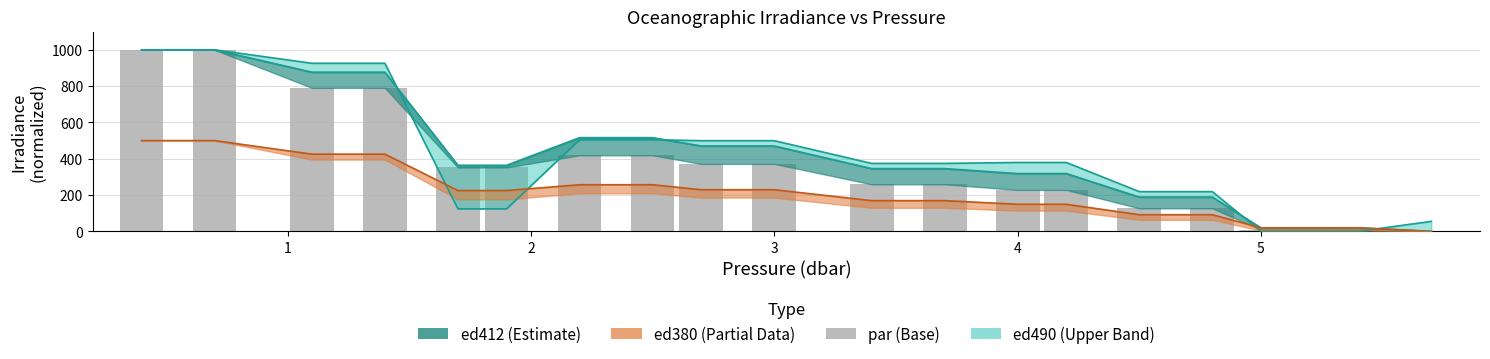

How many positive values are there?

19